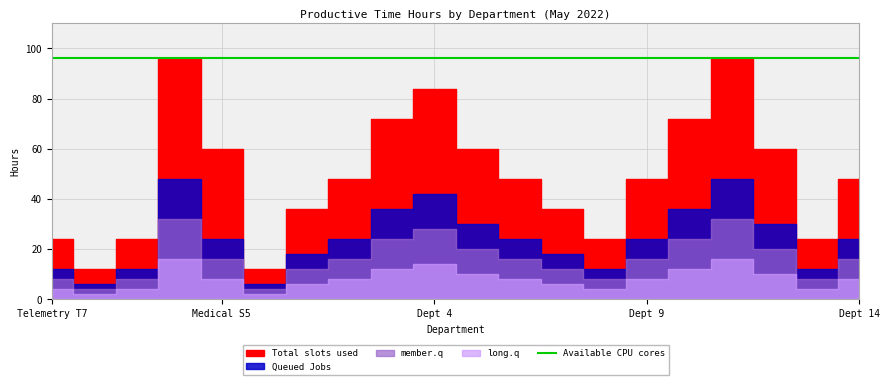

What are all the series names shown in the legend?

Total slots used, Queued Jobs, member.q, long.q, Available CPU cores